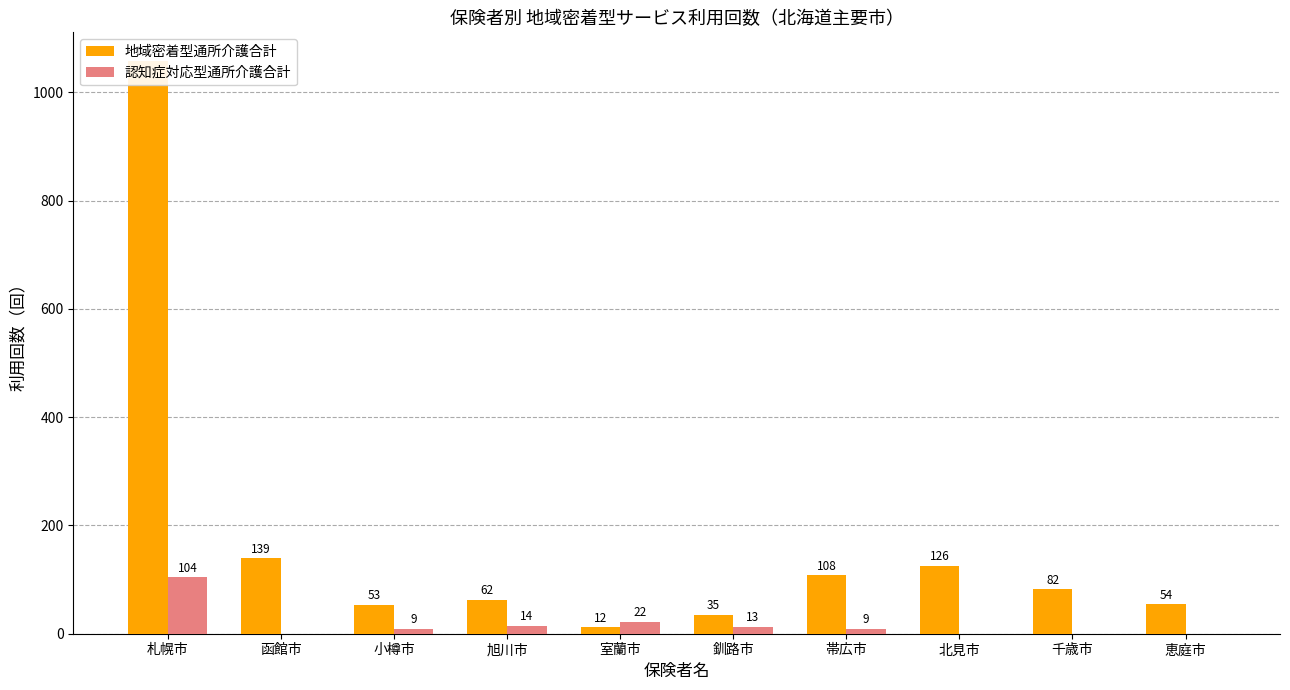

What position from the right is 小樽市?

8